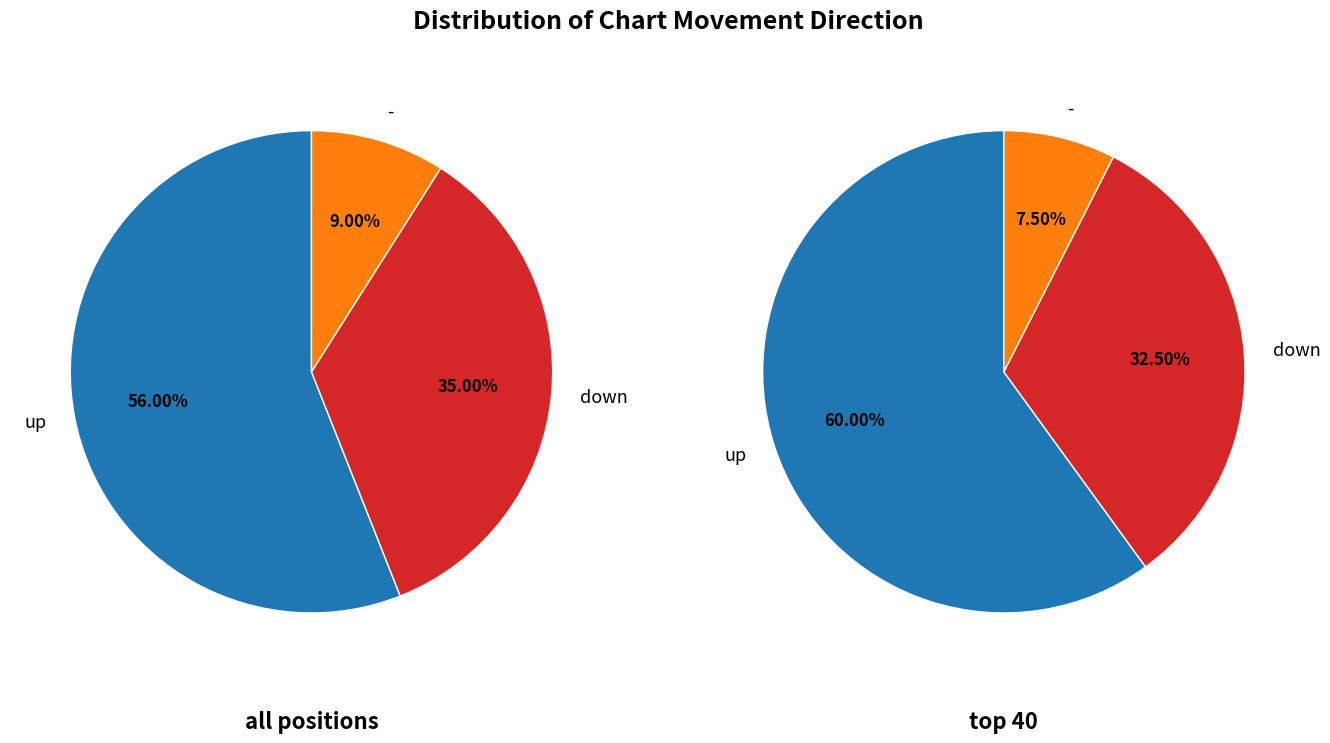

What percentage is the up slice, to the nearest percent?

56%